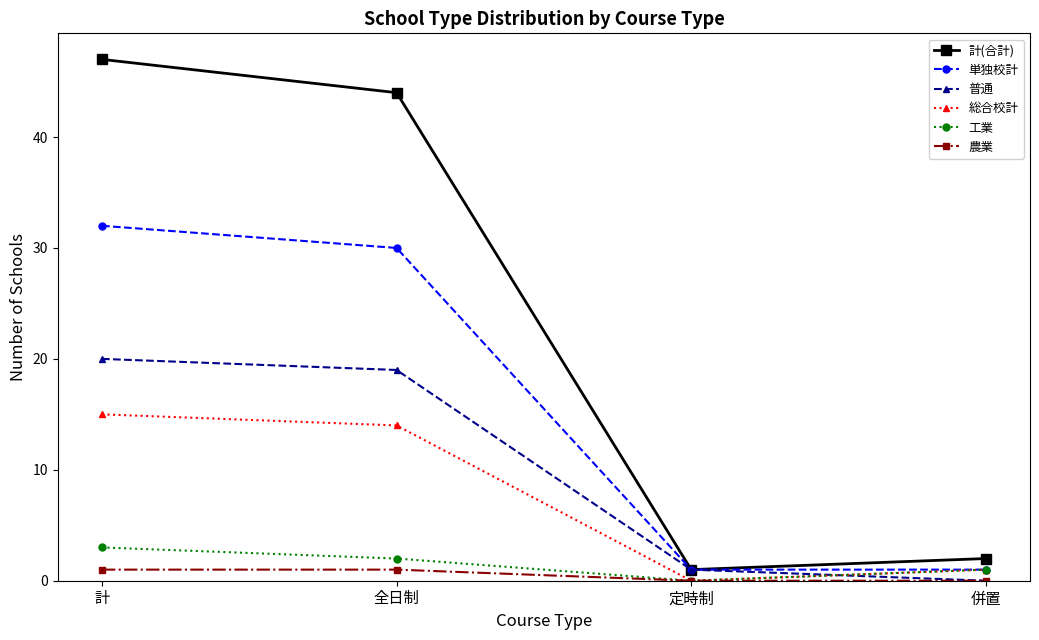

True or false: 普通 has a value of 19 at 全日制.

True